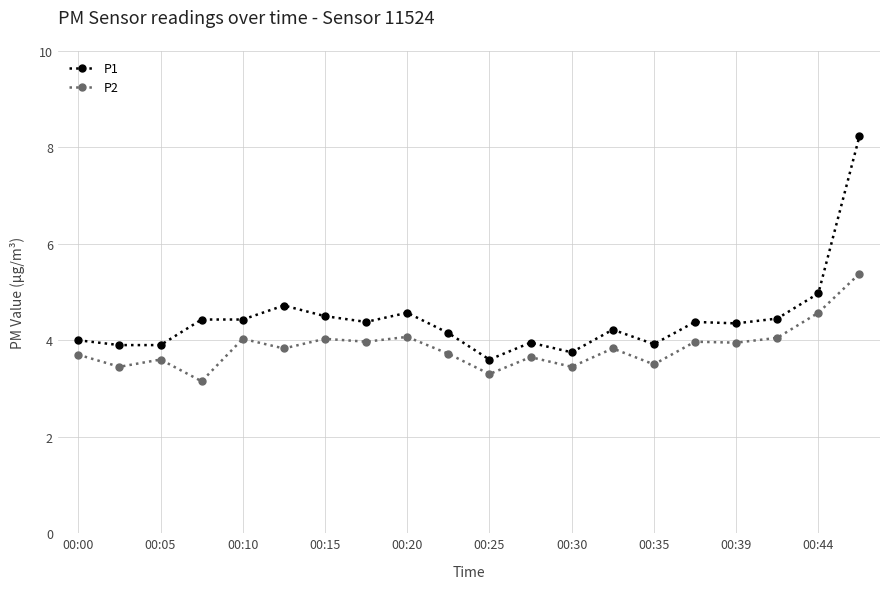

Does the chart display data point markers on the line(s)?

Yes